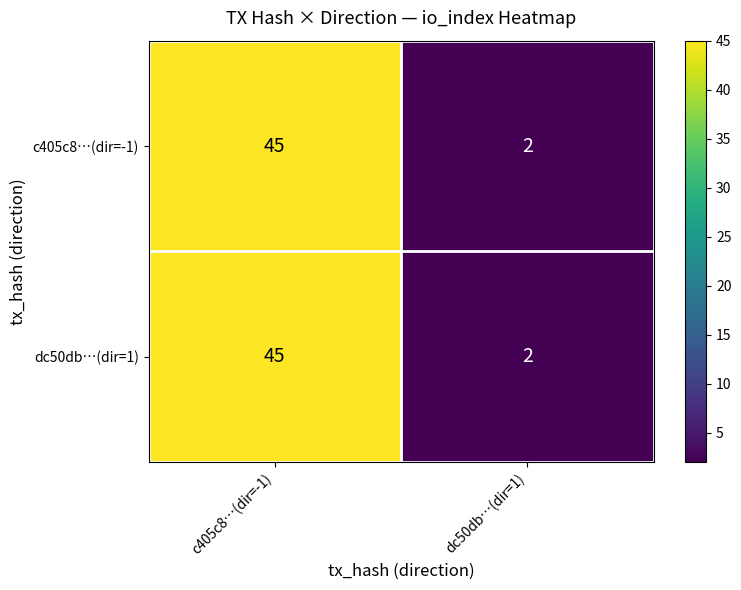

What is the maximum value shown in the chart?

45